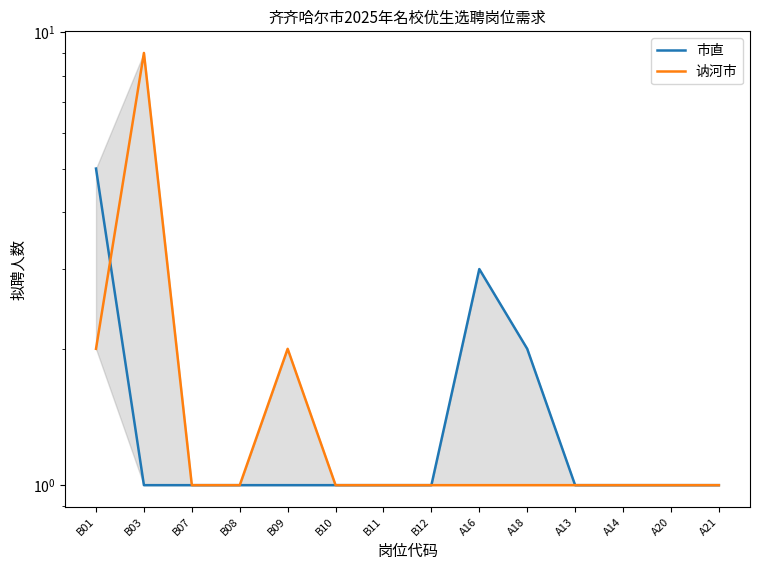

Which series has the largest range (max minus min)?

讷河市